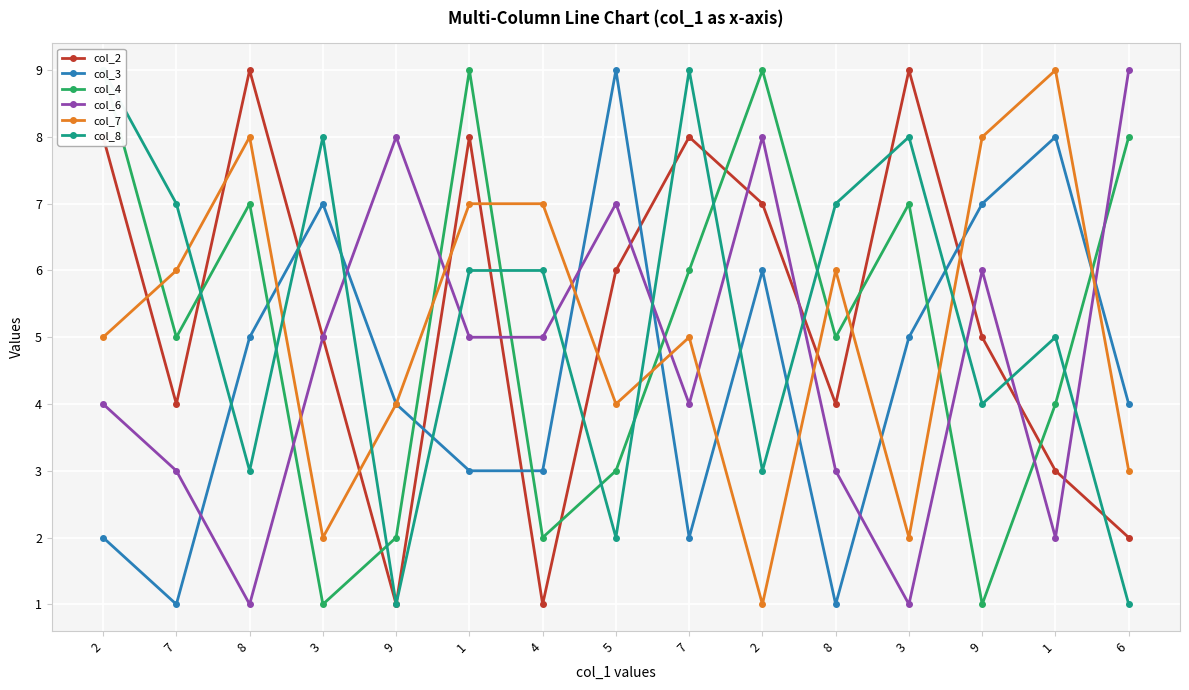

At which label does col_6 first exceed 5?

9